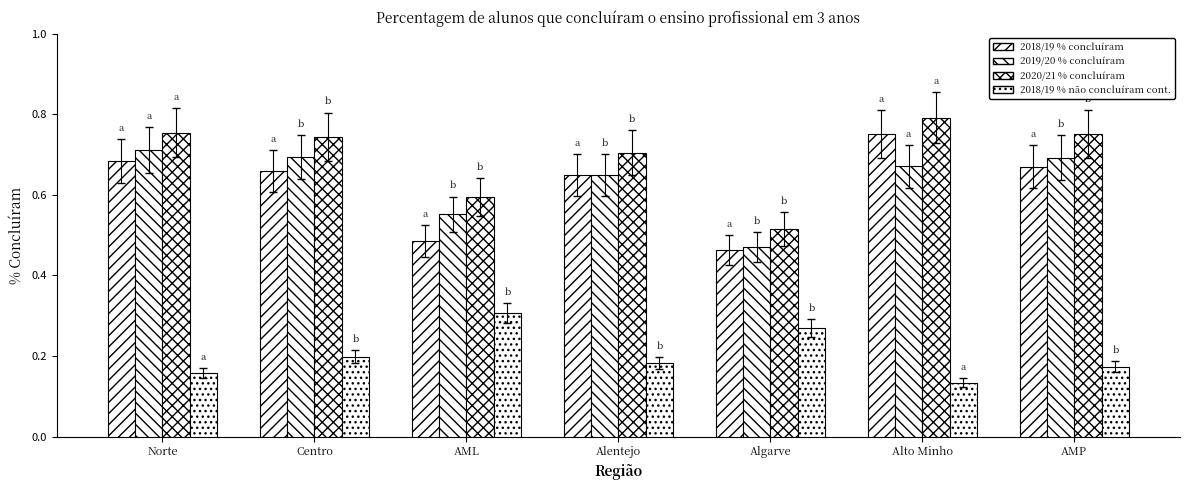

True or false: 2019/20 % concluíram has a value of 0.5 at Algarve.

True